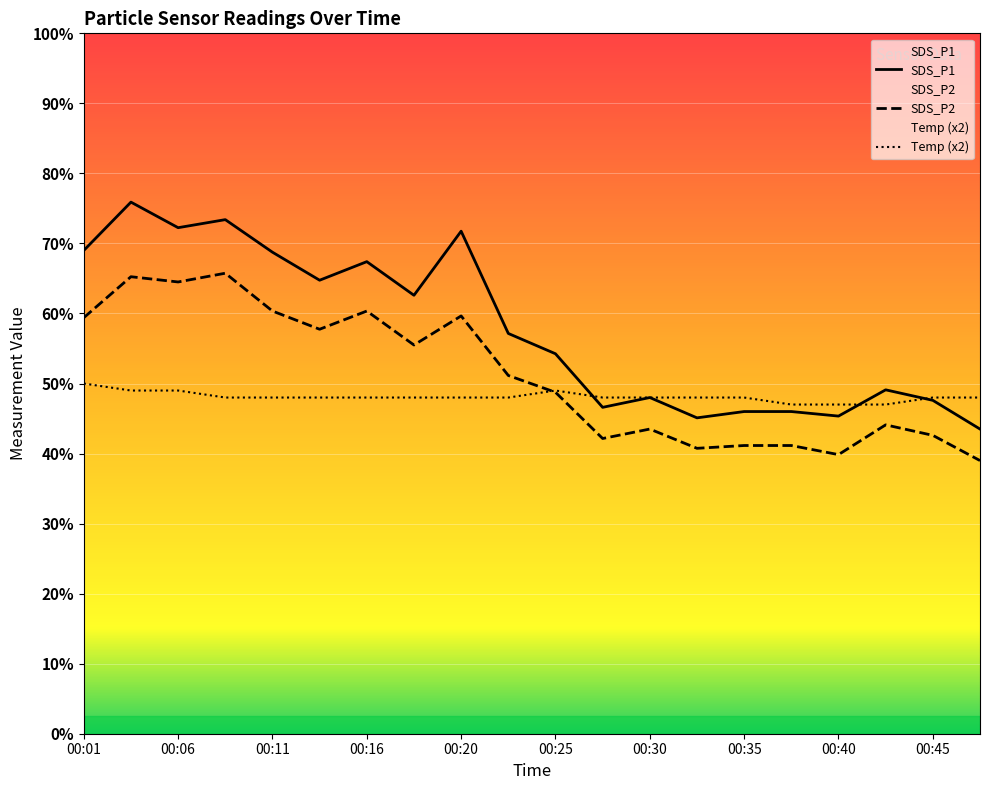

The SDS_P1 series shows 2.4 at 00:45. True or false?

False